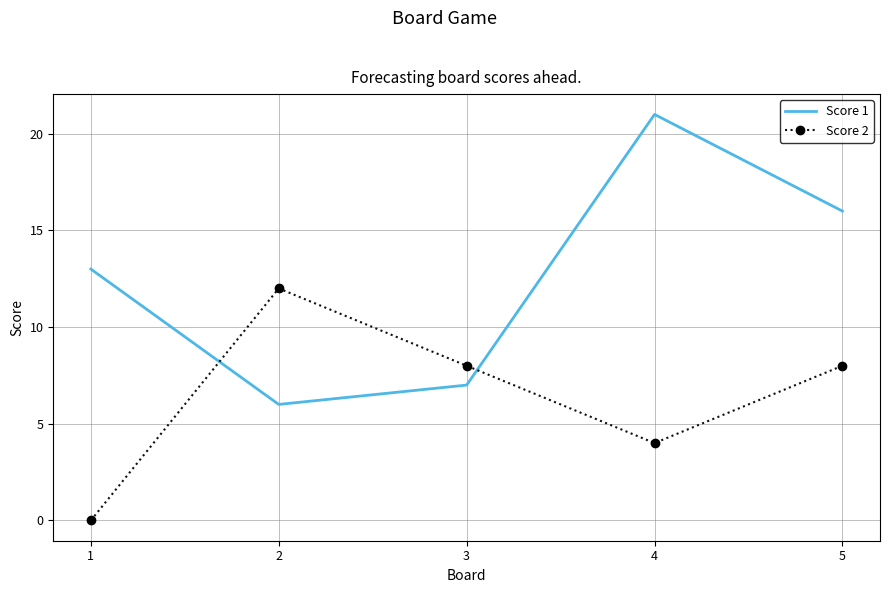

Reading right to left, extract all data points from this chart.

Score 1: 5=16	4=21	3=7	2=6	1=13
Score 2: 5=8	4=4	3=8	2=12	1=0